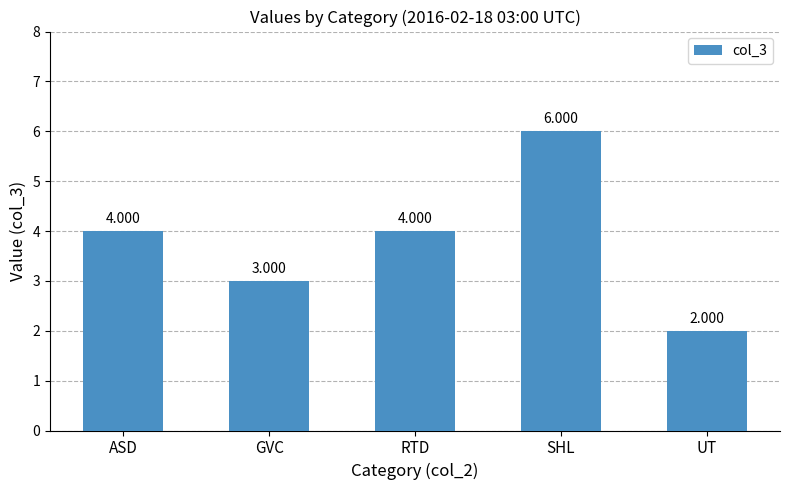

Are the bars horizontal?

No